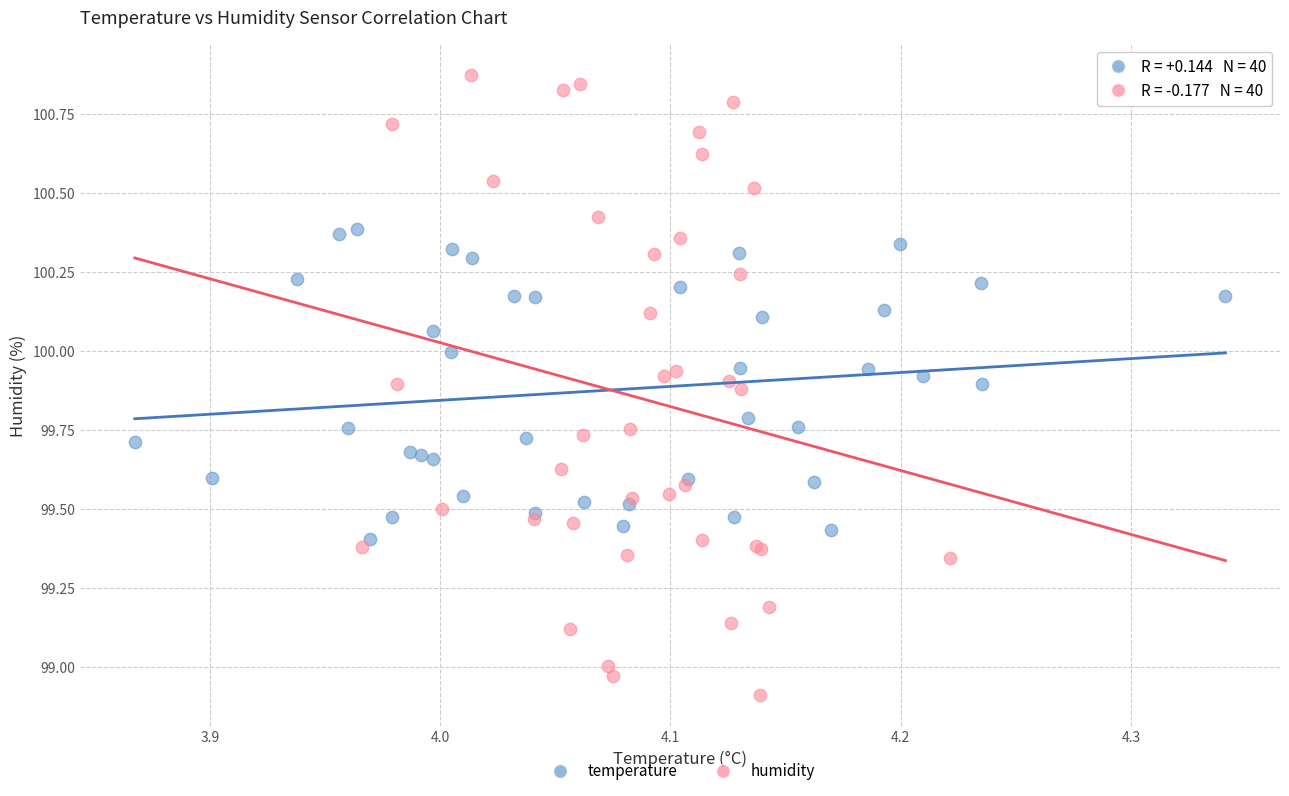

Which series reaches the minimum Y coordinate?

humidity